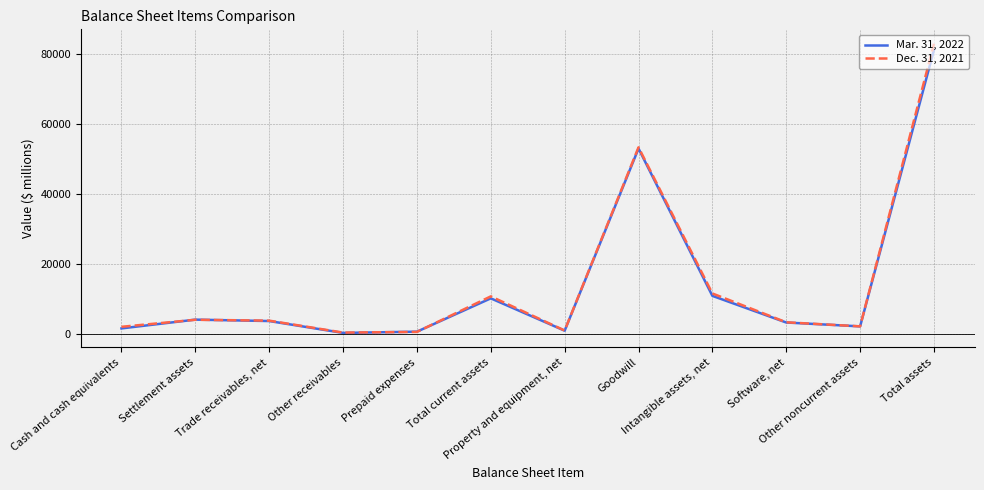

Which series has the widest spread of values?

Dec. 31, 2021